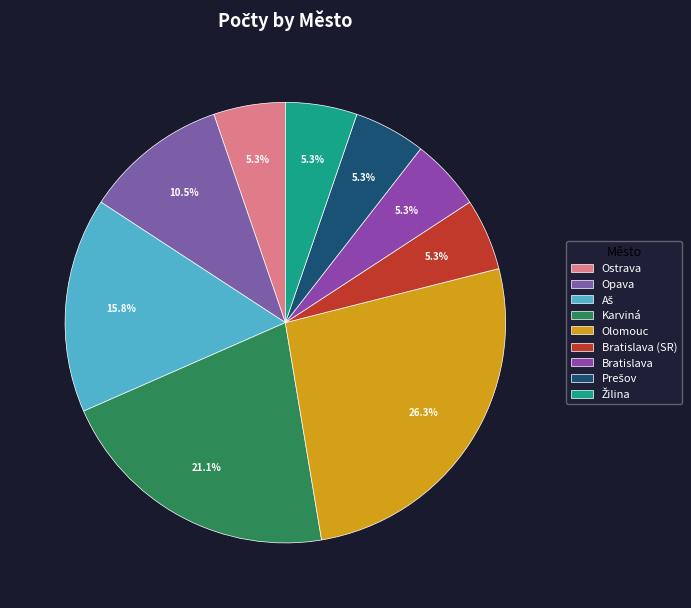

What percentage do Bratislava and Aš together represent?

21.1%